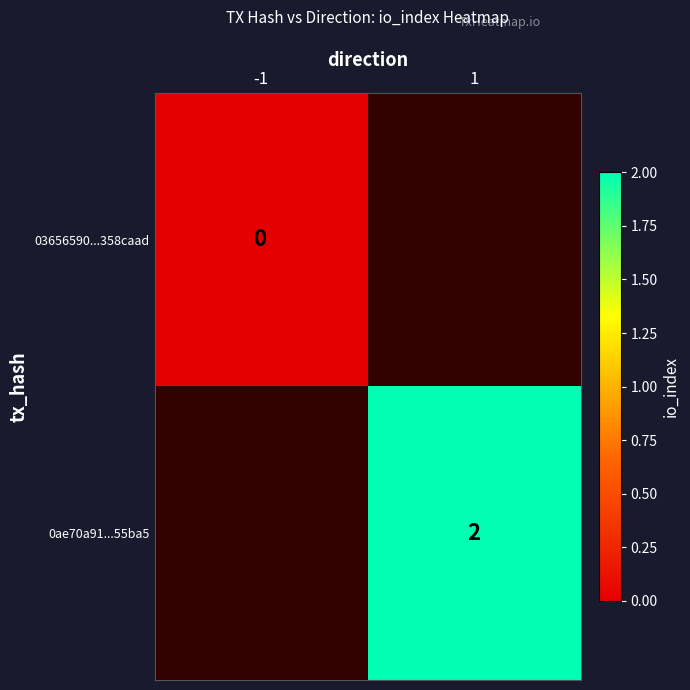

True or false: 0ae70a91...55ba5 has a value of 2 at 1.

True